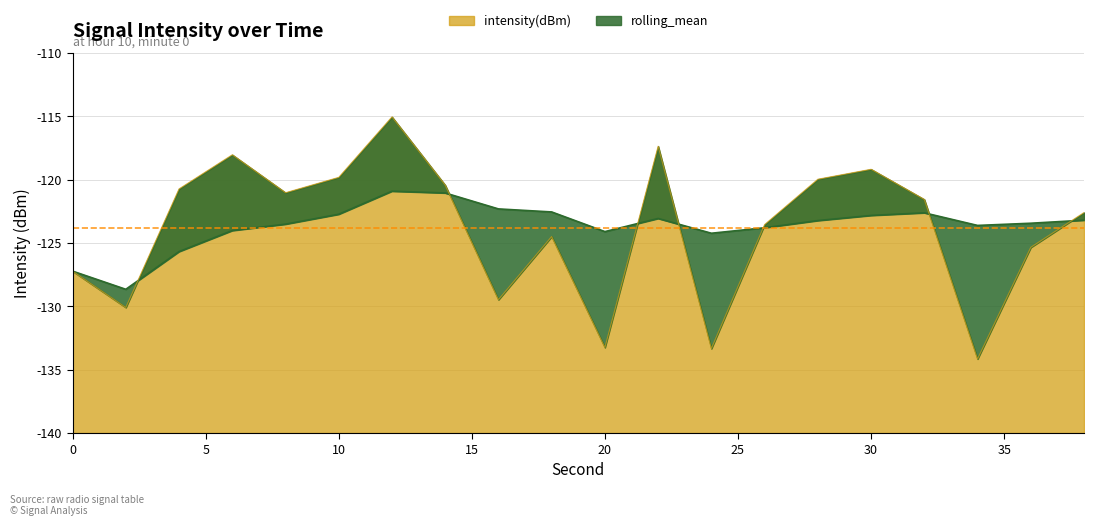

At which category does intensity(dBm) reach its first local peak?

6